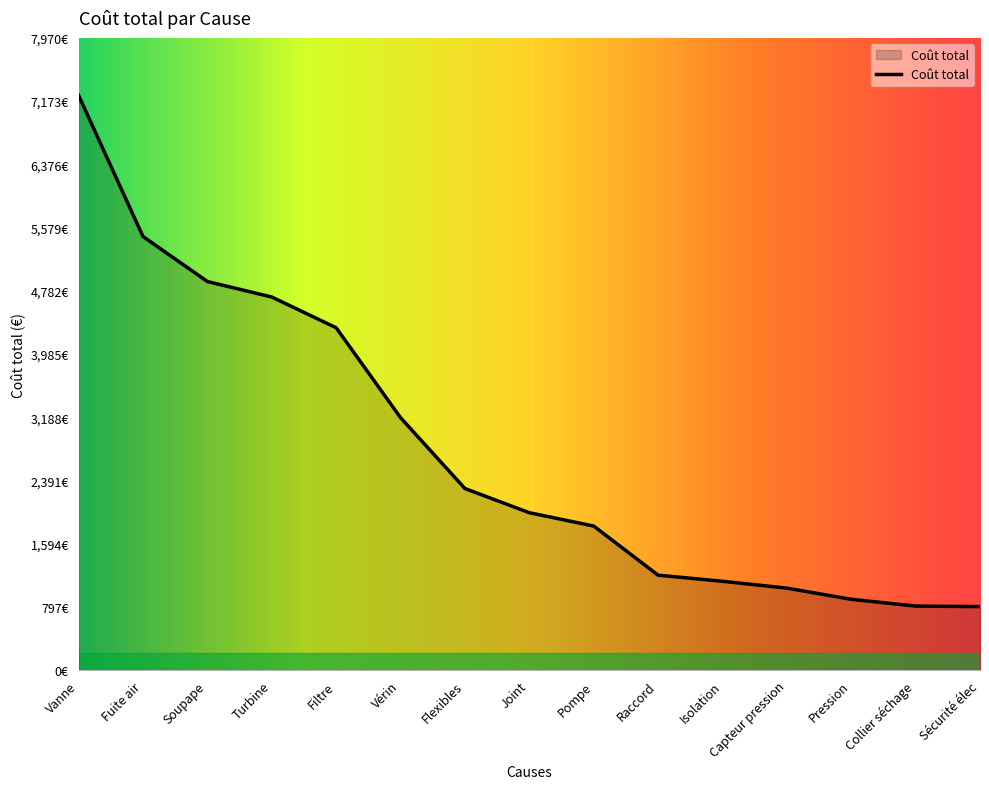

What is the label of the 4th point from the left?

Turbine